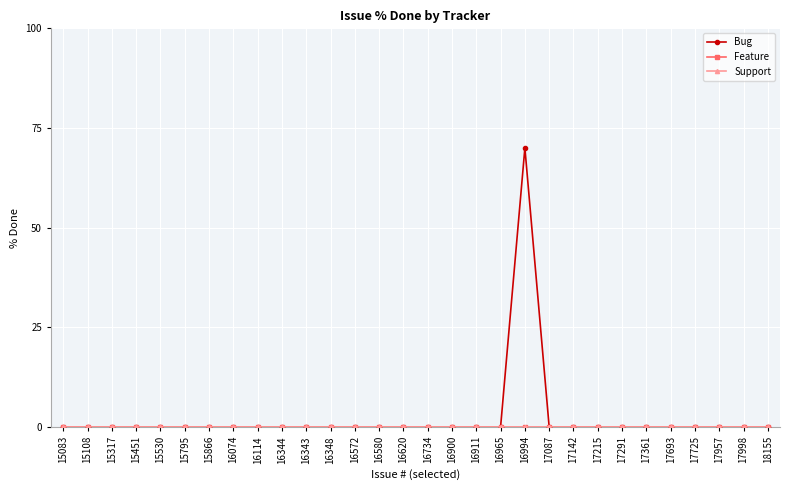

Reading left to right, what are all the values shown in this chart?

Bug: 15083=0	15108=0	15317=0	15451=0	15530=0	15795=0	15866=0	16074=0	16114=0	16344=0	16343=0	16348=0	16572=0	16580=0	16620=0	16734=0	16900=0	16911=0	16965=0	16994=70	17087=0	17142=0	17215=0	17291=0	17361=0	17693=0	17725=0	17957=0	17998=0	18155=0
Feature: 15083=0	15108=0	15317=0	15451=0	15530=0	15795=0	15866=0	16074=0	16114=0	16344=0	16343=0	16348=0	16572=0	16580=0	16620=0	16734=0	16900=0	16911=0	16965=0	16994=0	17087=0	17142=0	17215=0	17291=0	17361=0	17693=0	17725=0	17957=0	17998=0	18155=0
Support: 15083=0	15108=0	15317=0	15451=0	15530=0	15795=0	15866=0	16074=0	16114=0	16344=0	16343=0	16348=0	16572=0	16580=0	16620=0	16734=0	16900=0	16911=0	16965=0	16994=0	17087=0	17142=0	17215=0	17291=0	17361=0	17693=0	17725=0	17957=0	17998=0	18155=0